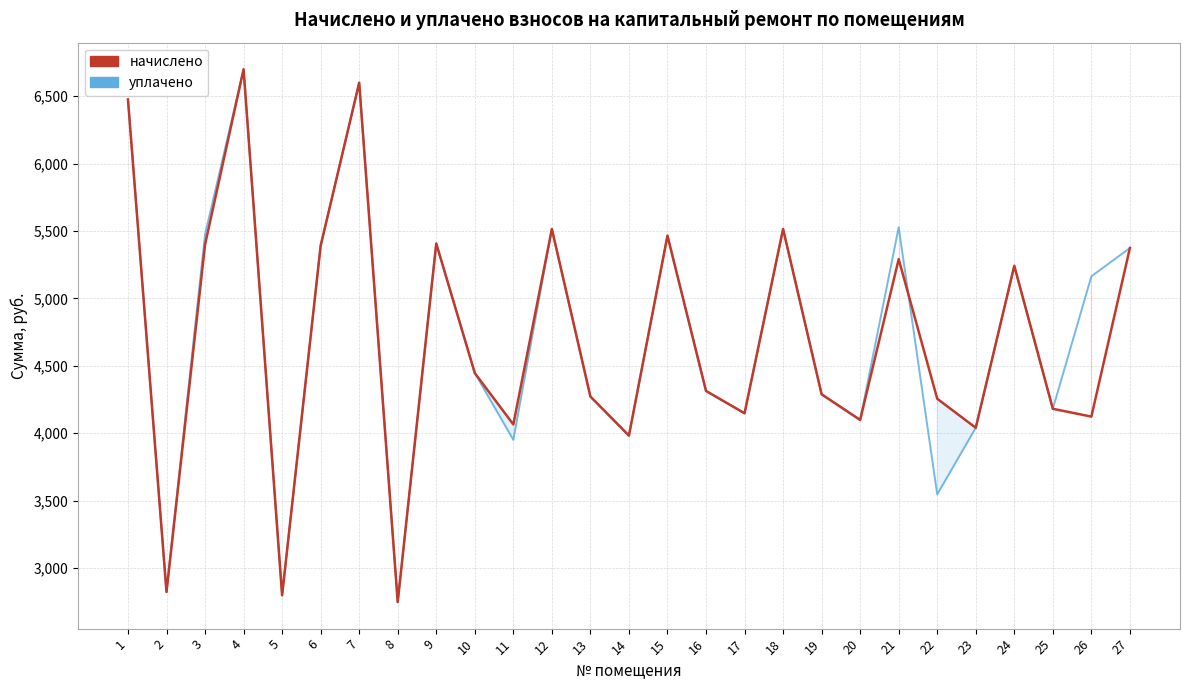

How many times do начислено and уплачено cross each other?

1